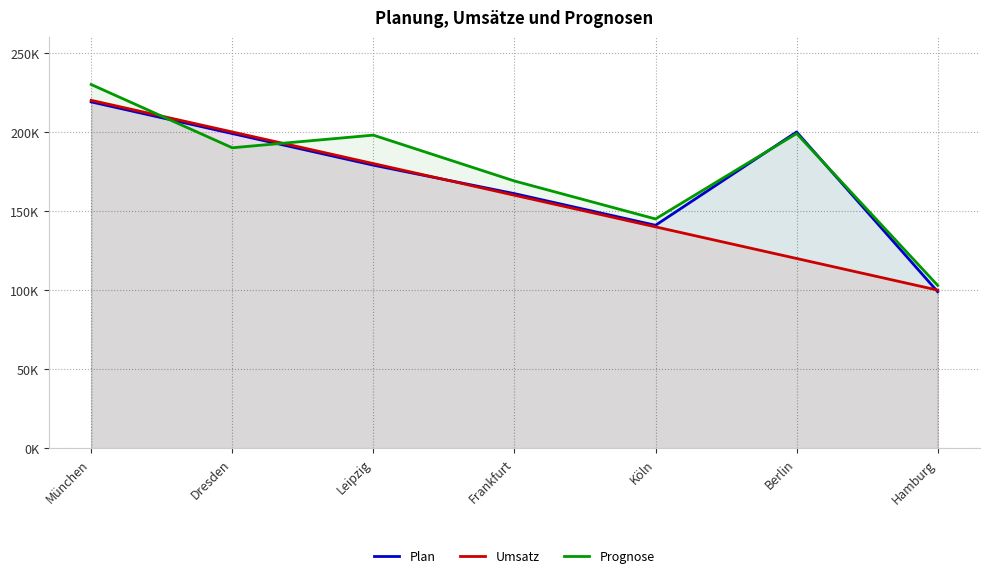

Does the chart have visible grid lines?

Yes